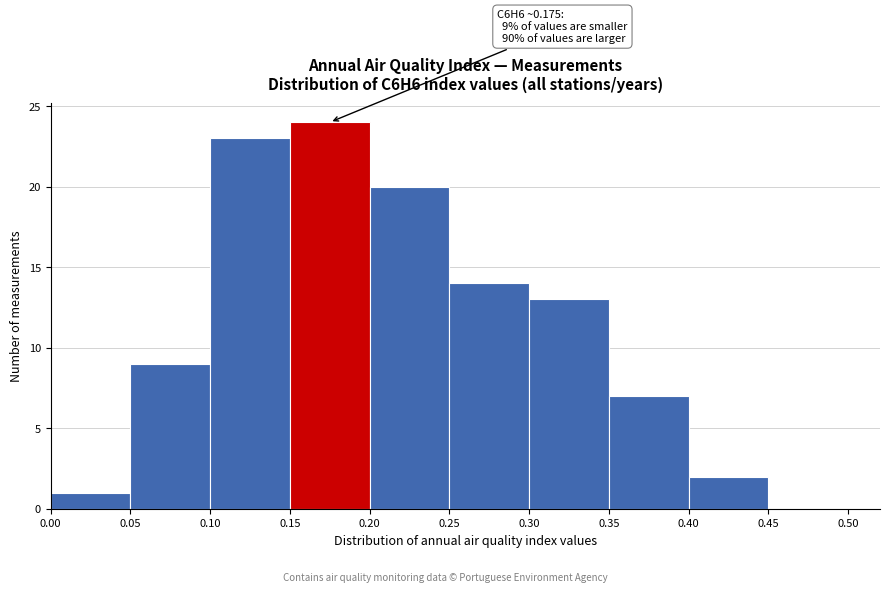

Over which range of the x-axis is the bar tallest?

0.15 to 0.20